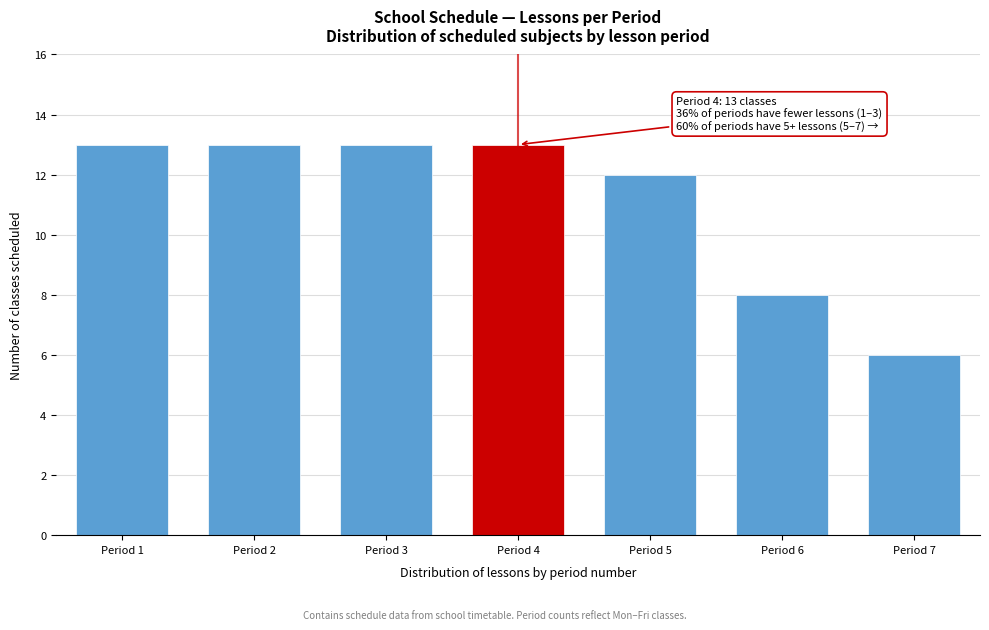

Reading right to left, transcribe all the data shown in this chart.

6	8	12	13	13	13	13